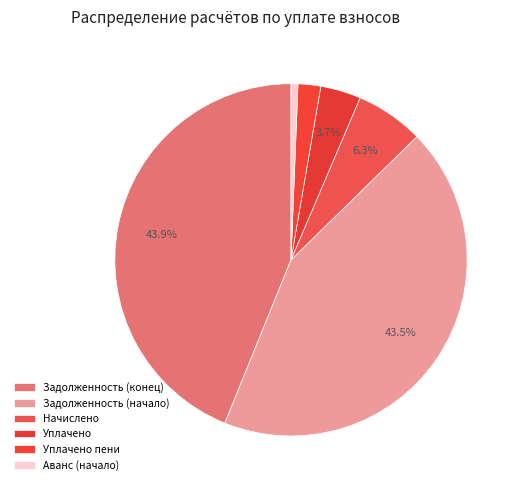

How many segments does this pie chart have?

6